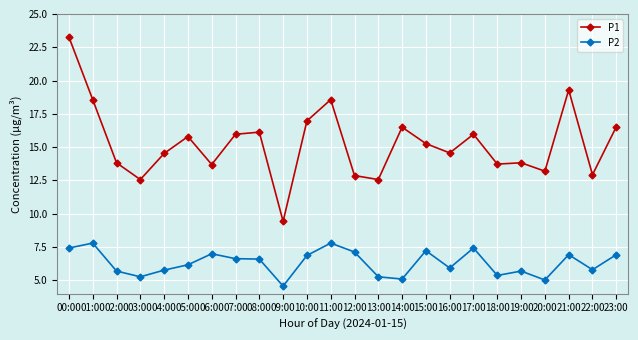

Which series has the widest spread of values?

P1